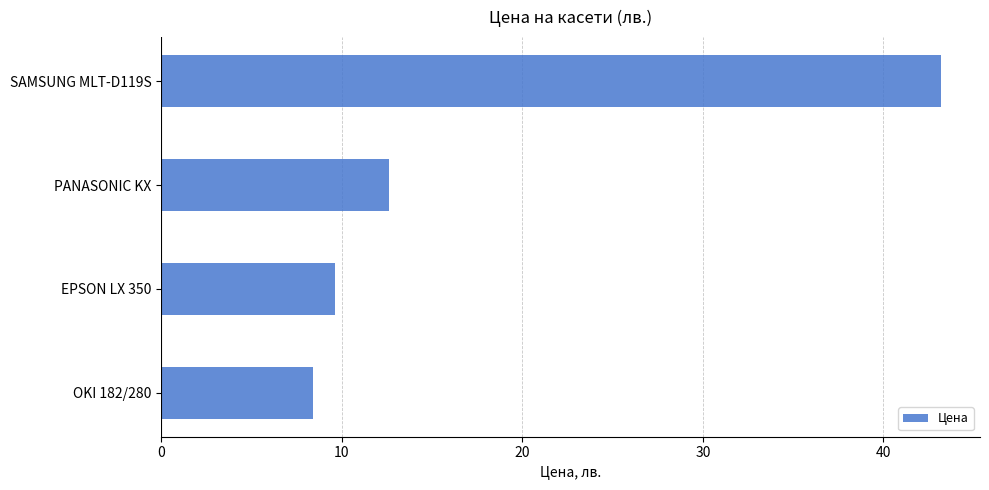

True or false: the data shows 27.7 at SAMSUNG MLT-D119S.

False